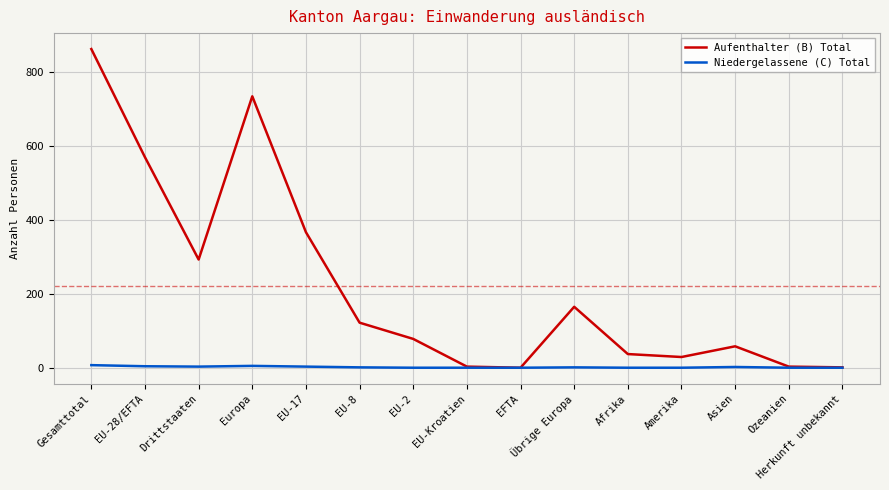

What is the spread (max minus min) of values at Afrika?

37